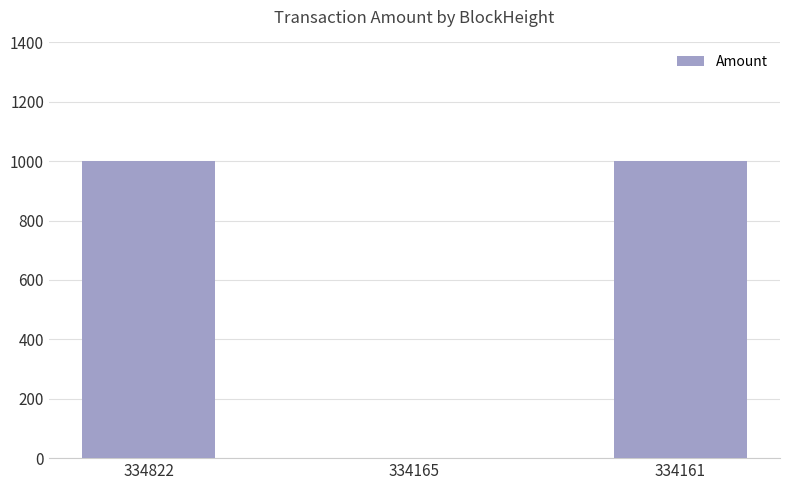

How many categories are shown in the chart?

3